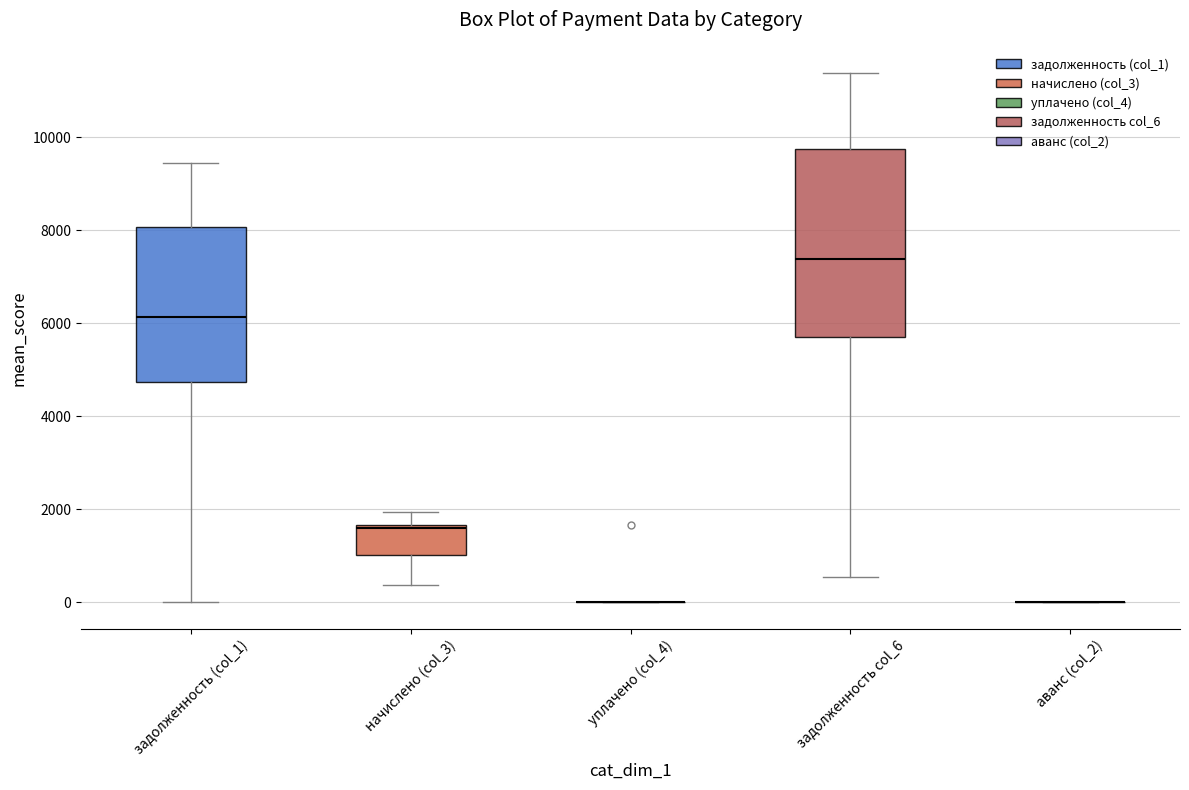

Reading left to right, read every box against the y-axis: the position of its median line, the range the box covers, and the ends of its whiskers. The values are not printed on the chart, so give them approximately, as read against the axis.

задолженность (col_1): median 6200, box 4800 to 8000, whiskers 0 to 9400
начислено (col_3): median 1600 (just below the box's upper edge), box 1000 to 1600, whiskers 400 to 2000
уплачено (col_4): box collapsed to a line at 0, whiskers 0 to 0
задолженность col_6: median 7400, box 5800 to 9800, whiskers 600 to 11400
аванс (col_2): box collapsed to a line at 0, whiskers 0 to 0